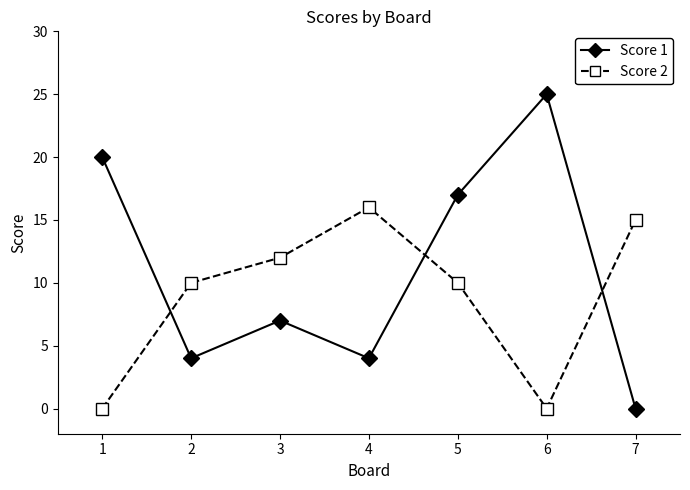

What is the spread (max minus min) of values at 5?

7